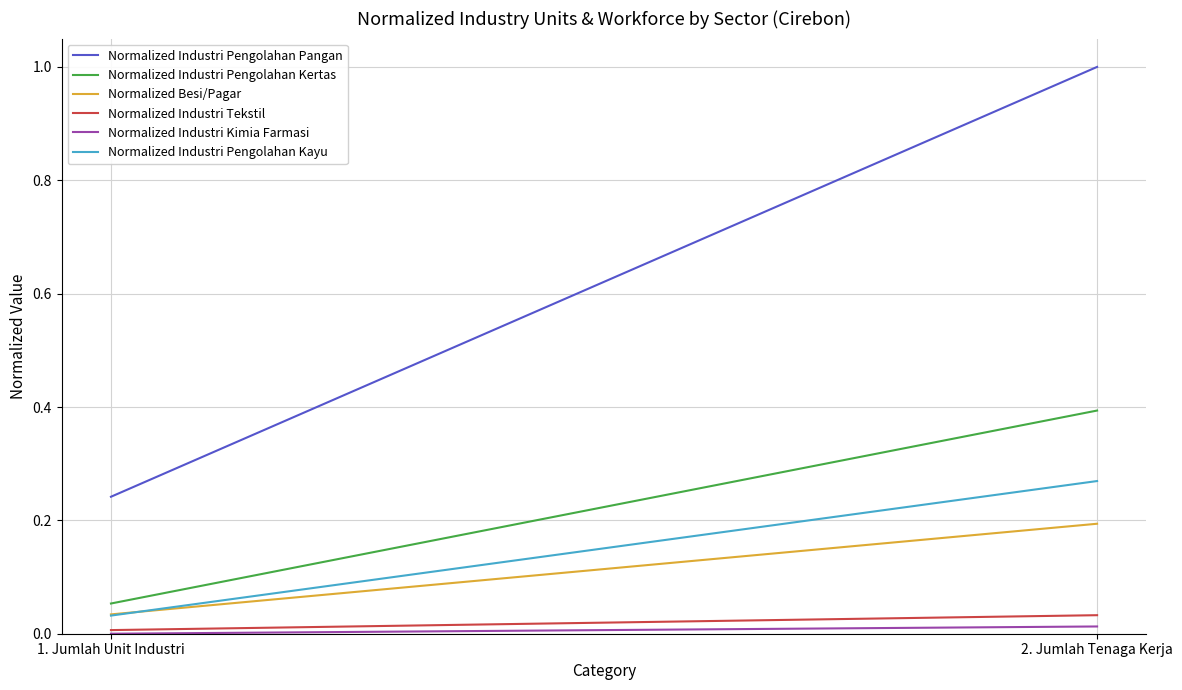

What is the total value across all series at 1. Jumlah Unit Industri?

0.4